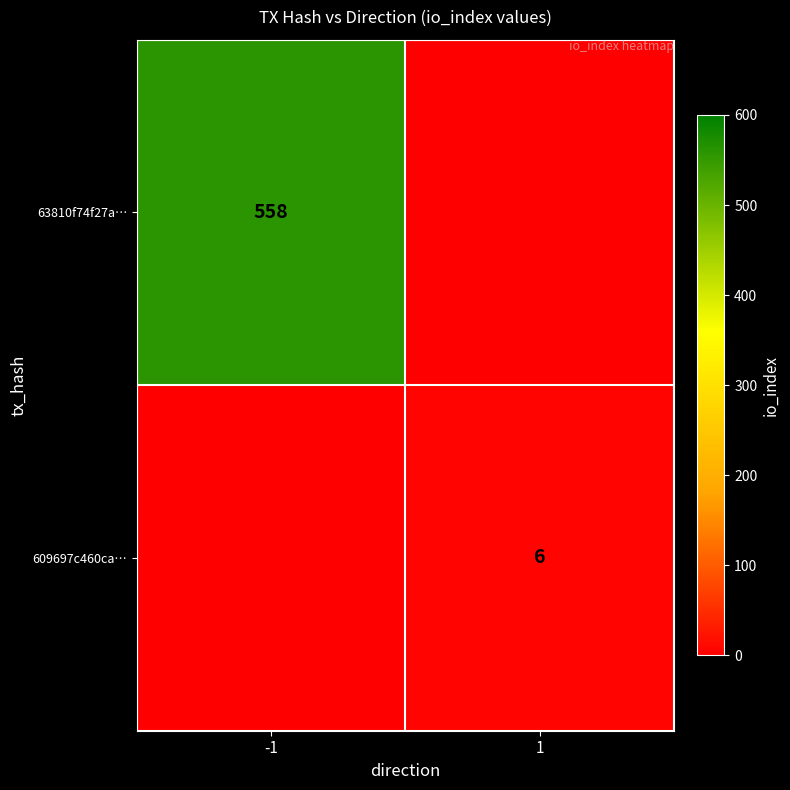

What is the greatest value displayed?

558.0